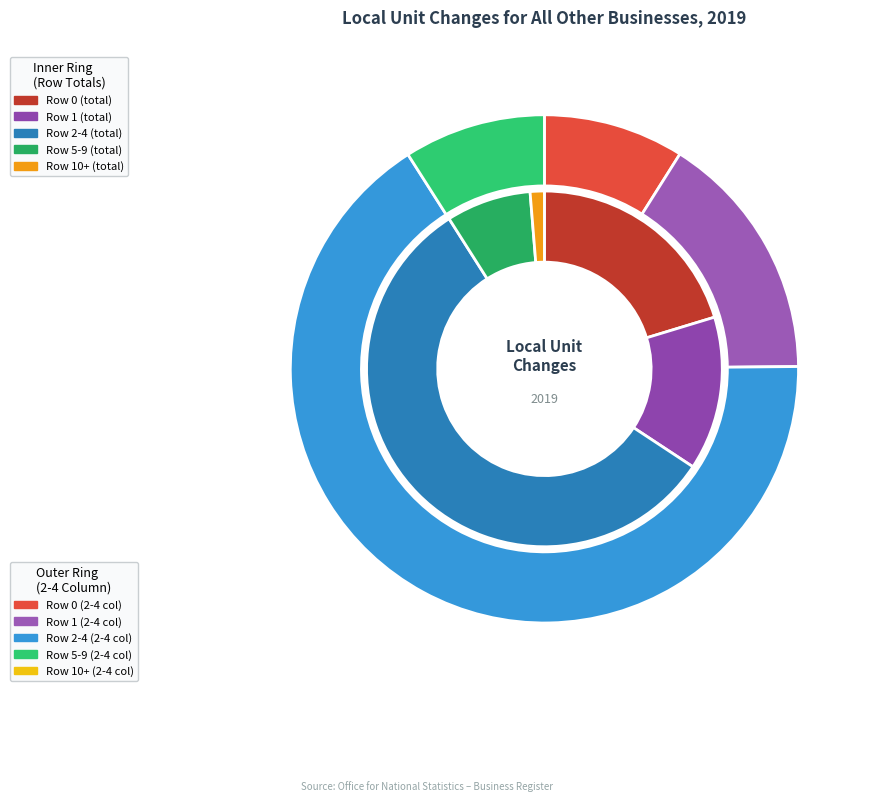

How many segments does this pie chart have?

5